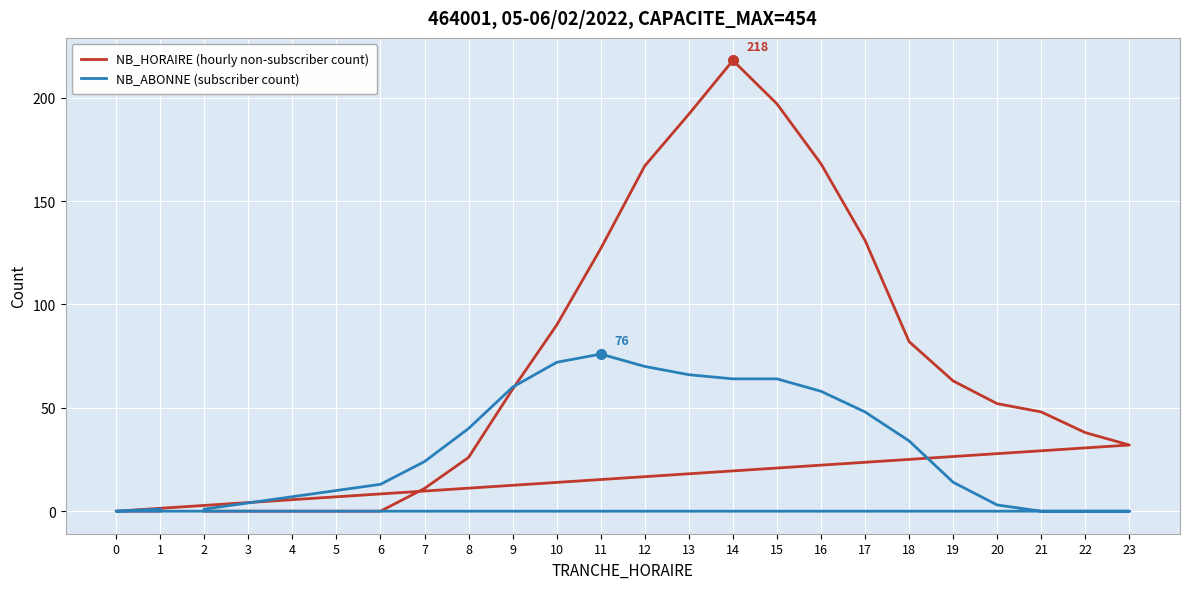

In NB_HORAIRE (hourly non-subscriber count), how many points are higher than both neighbors (excluding endpoints)?

1